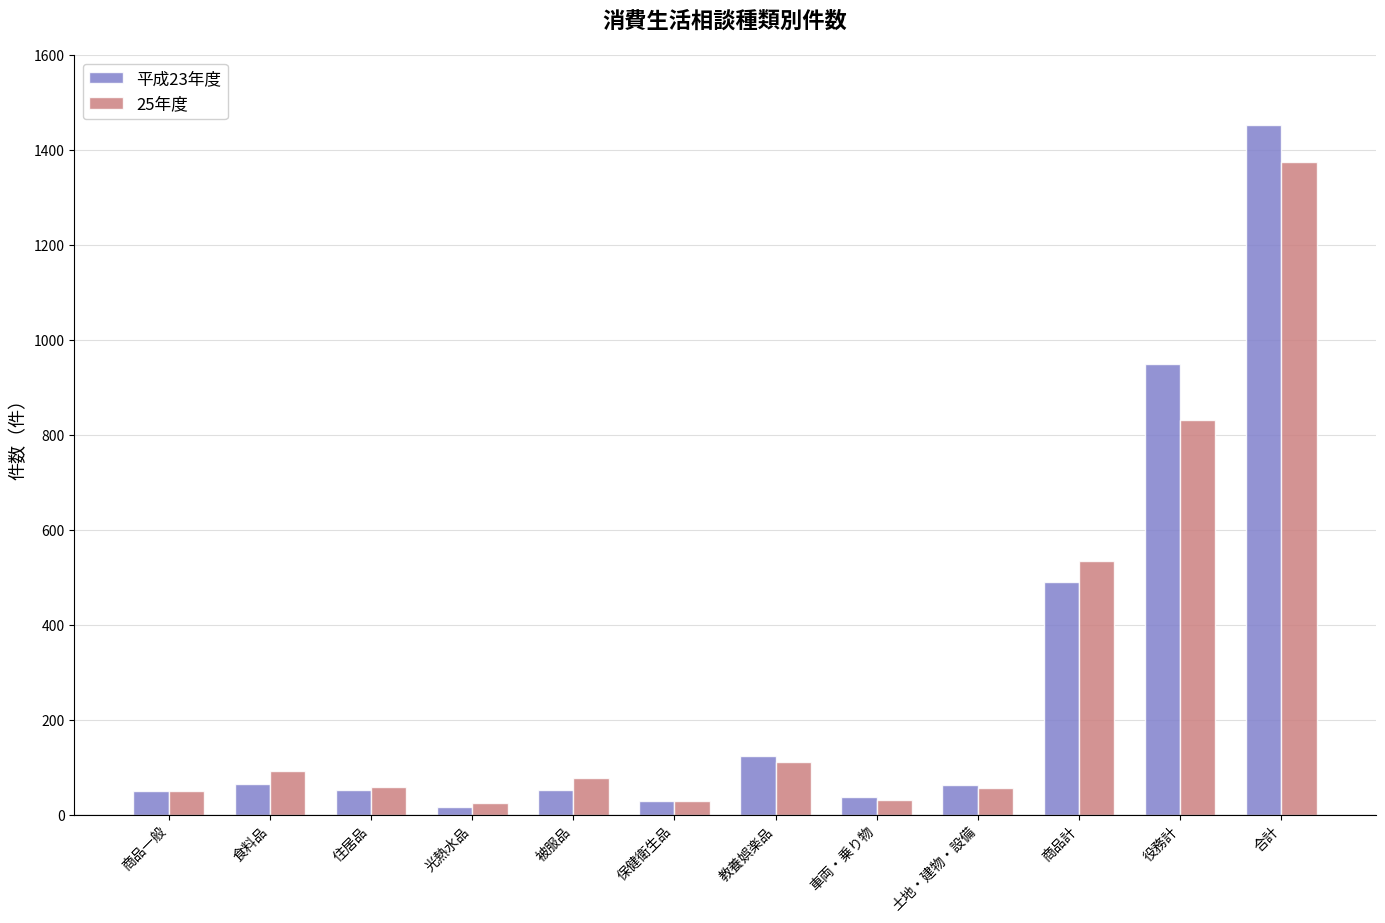

True or false: 平成23年度 has a value of 490 at 商品計.

True